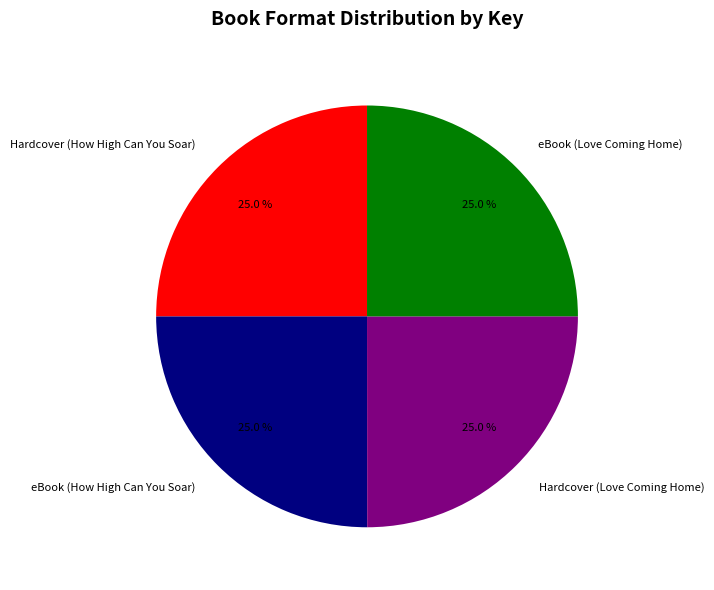

What percentage is NOT represented by Hardcover (Love Coming Home)?

75.0%